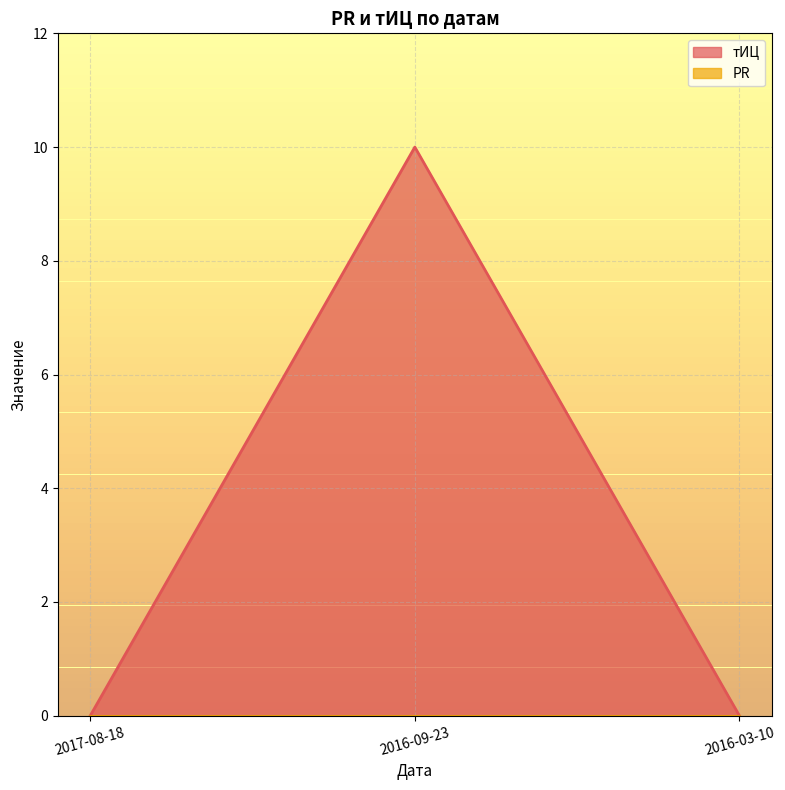

Which has a higher value, 2016-03-10 or 2016-09-23?

2016-09-23